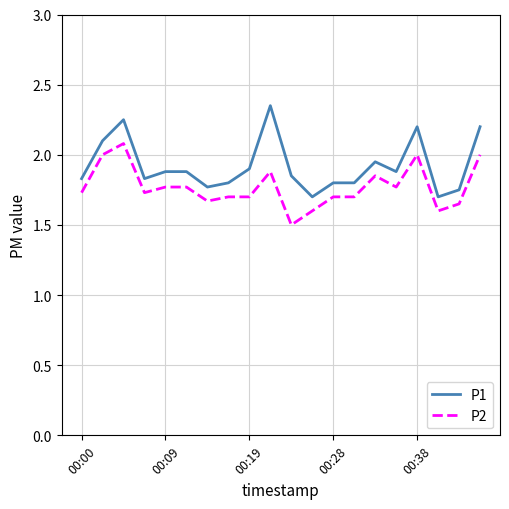

True or false: P2 and P1 intersect in this chart.

False